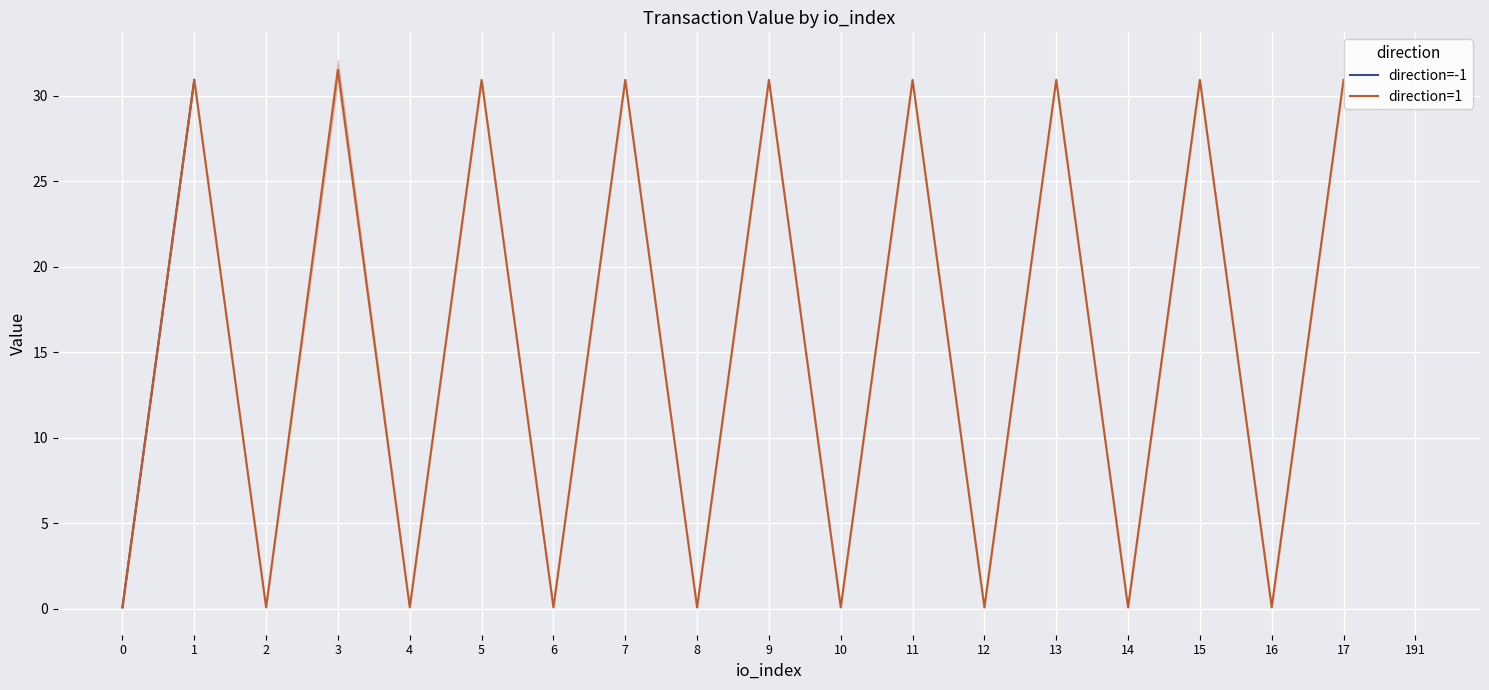

True or false: direction=1 has more than 1 points higher than both neighbors.

True